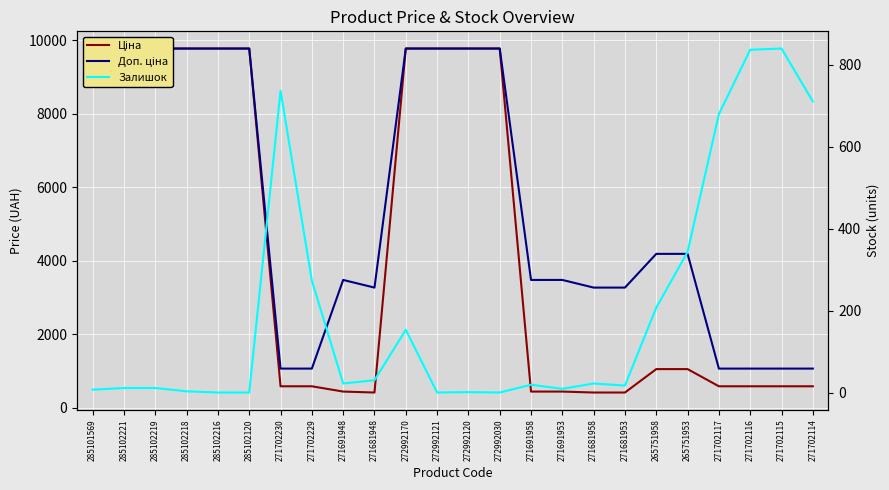

How many data points in Залишок are above 22?

10